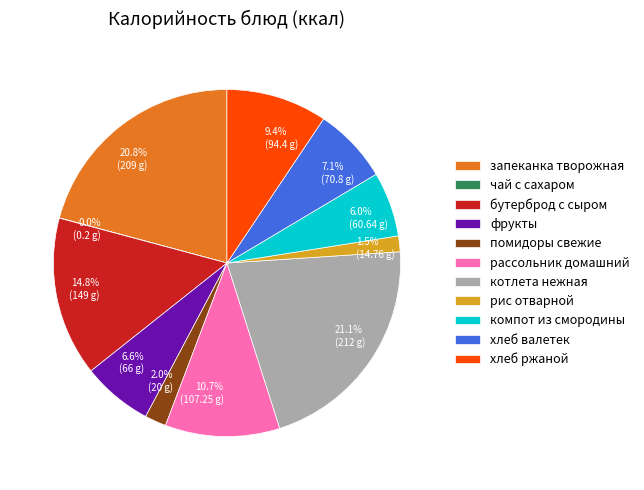

To the nearest percent, what is the difference between the хлеб валетек and рис отварной slice percentages?

6%